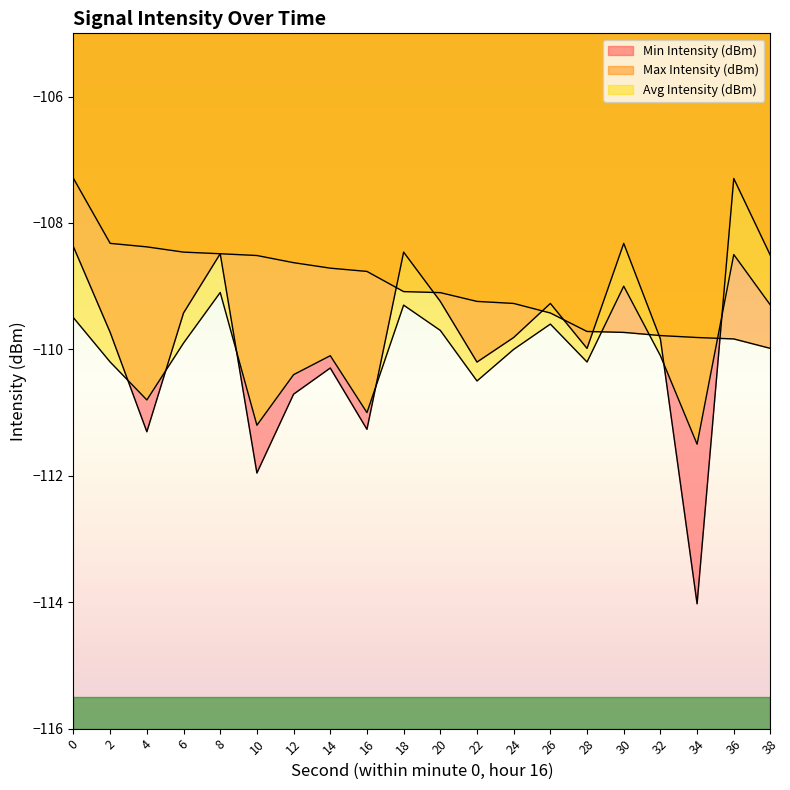

Rank the series at 12 from lowest to highest value.

Min Intensity (dBm), Avg Intensity (dBm), Max Intensity (dBm)